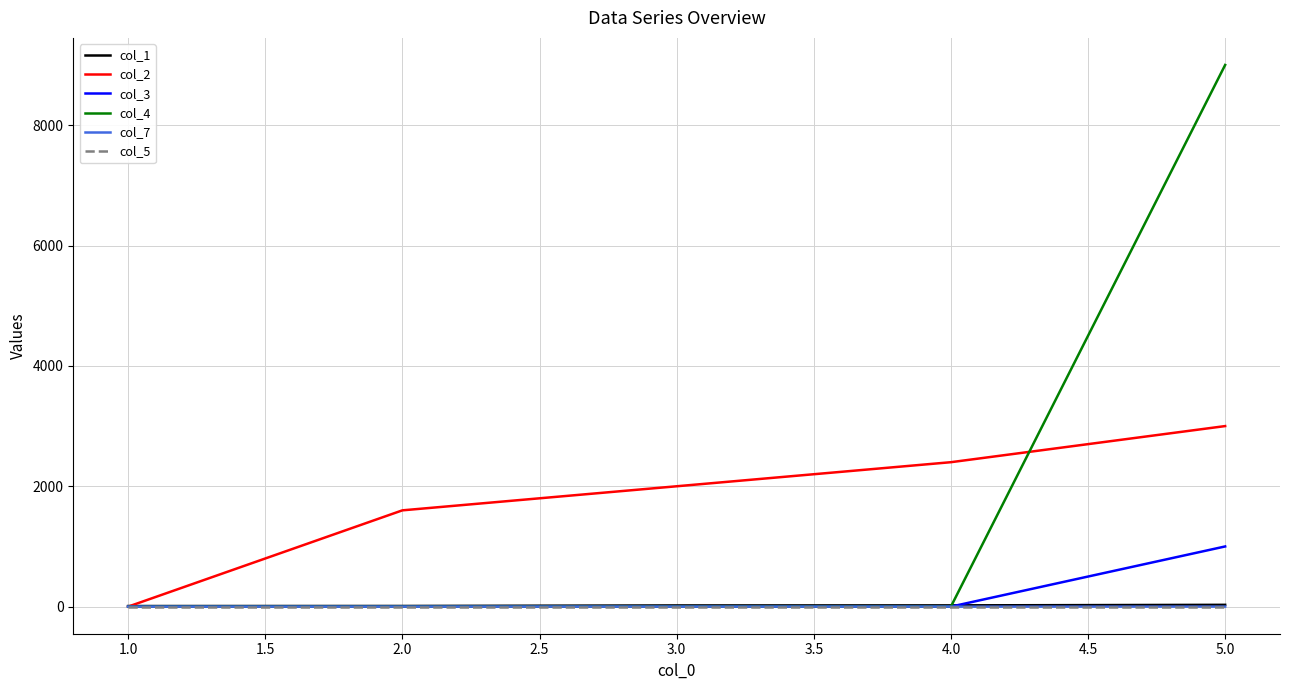

What is the greatest value displayed?

9000